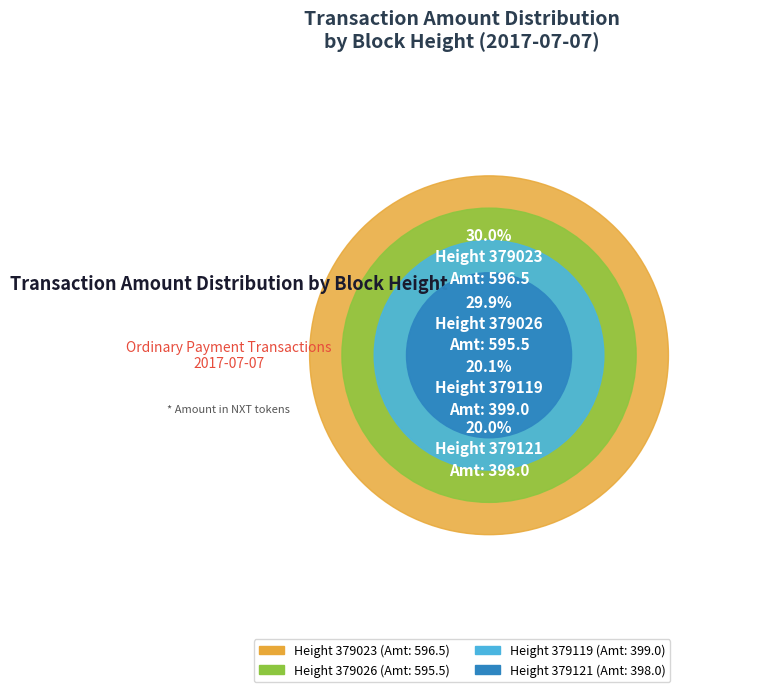

Which category has the smallest portion of the pie?

379121